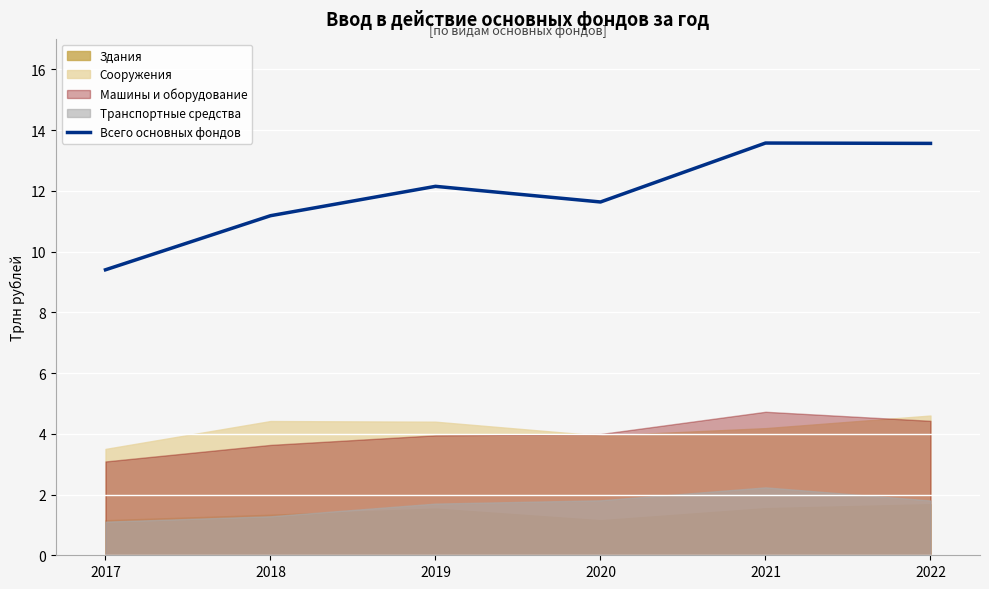

Reading left to right, what are all the values shown in this chart?

9.4	11.2	12.1	11.6	13.6	13.6